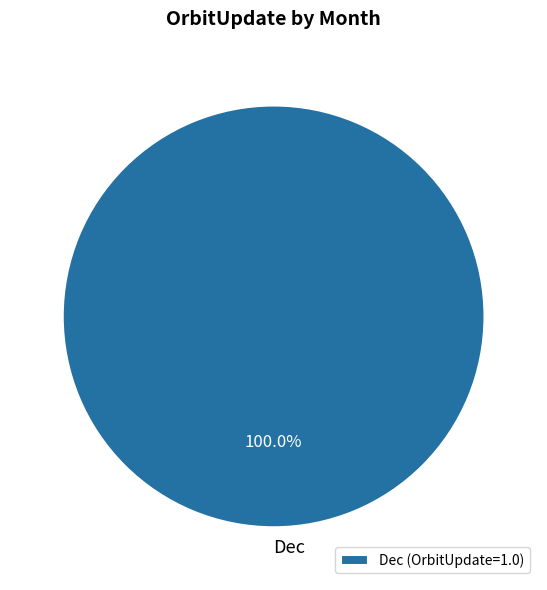

Is Dec (OrbitUpdate=1.0) the majority of the pie?

Yes